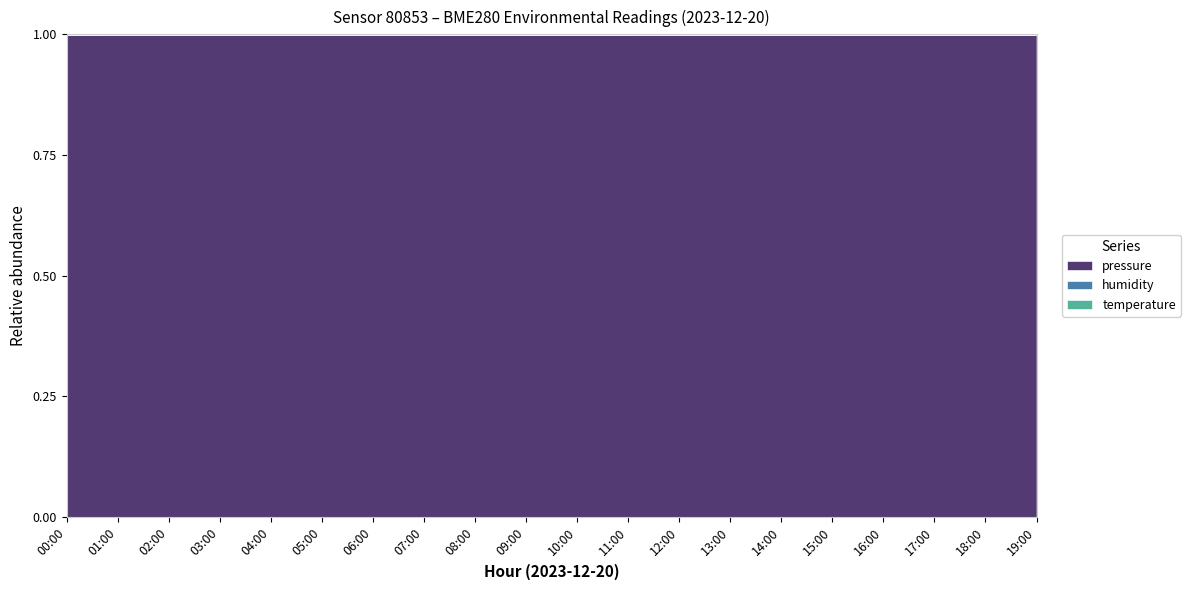

What position from the left is 12:00?

13